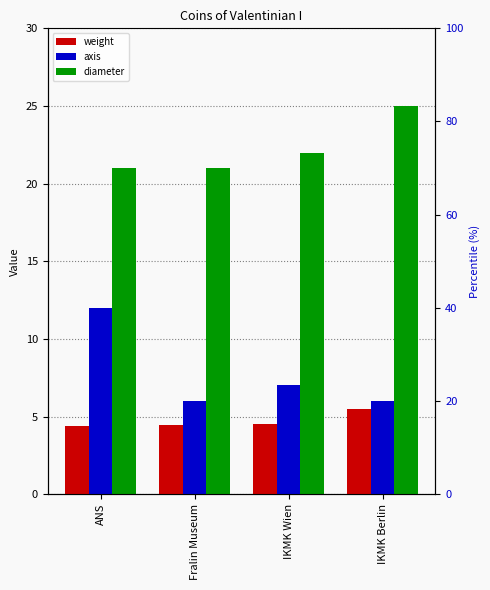

What is the lowest value of the axis series?

6.0